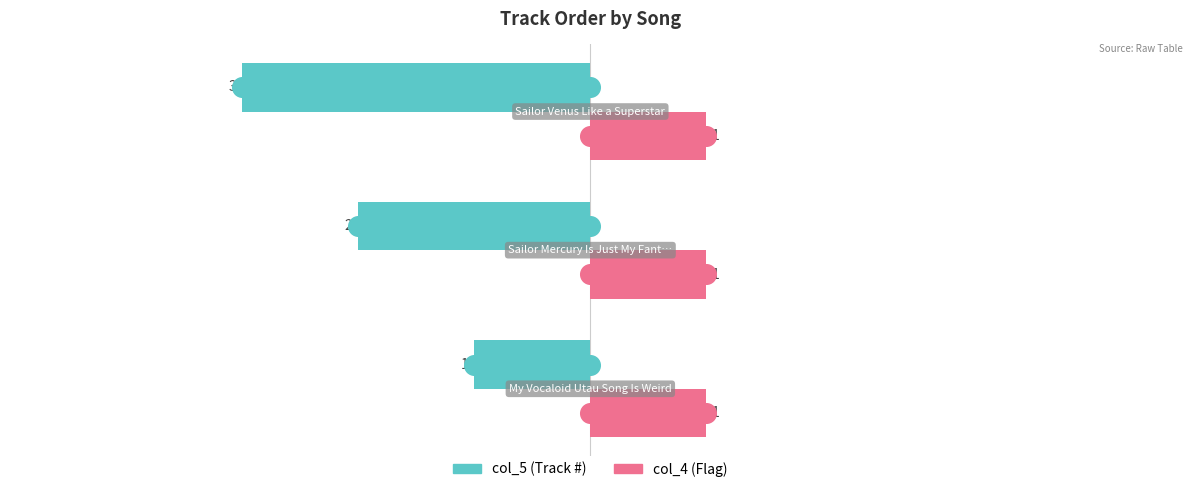

Which series reaches the minimum Y coordinate?

col_5